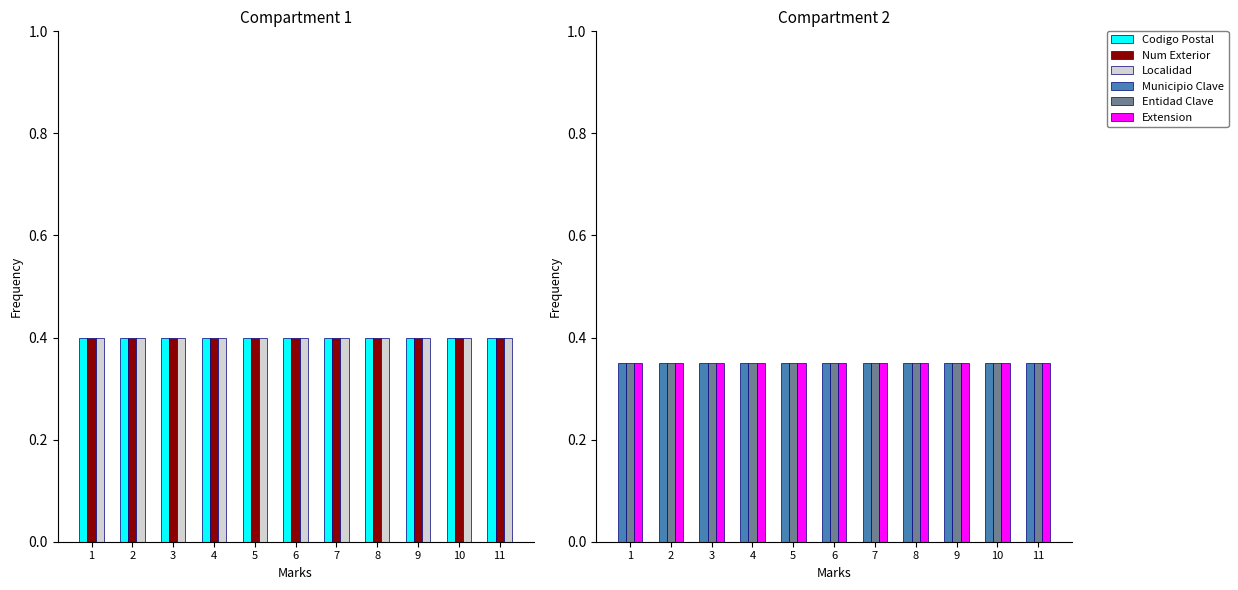

What is the total value across all series at 6?

2.2